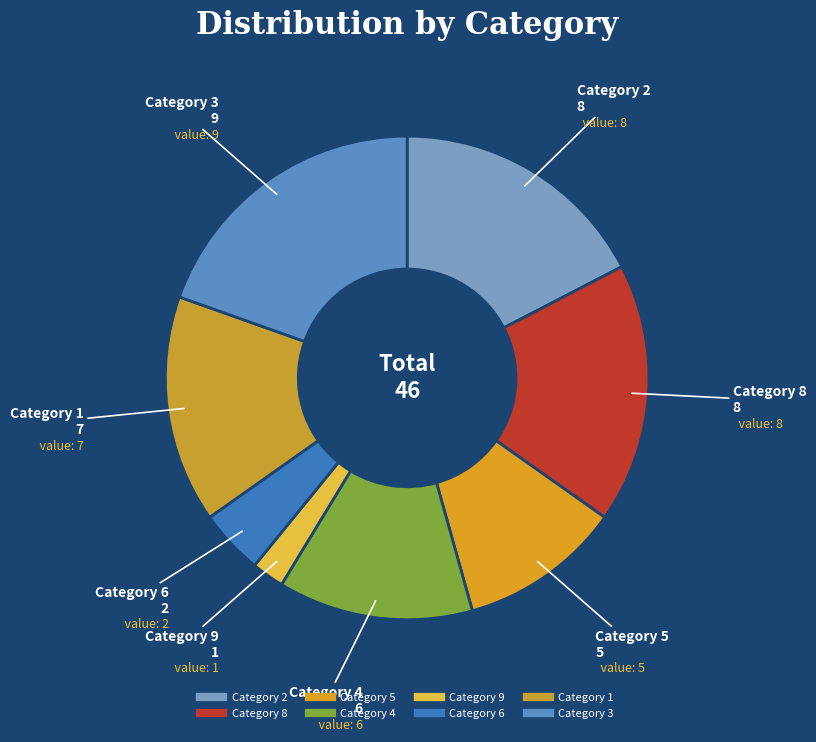

Does any single category account for the majority?

No